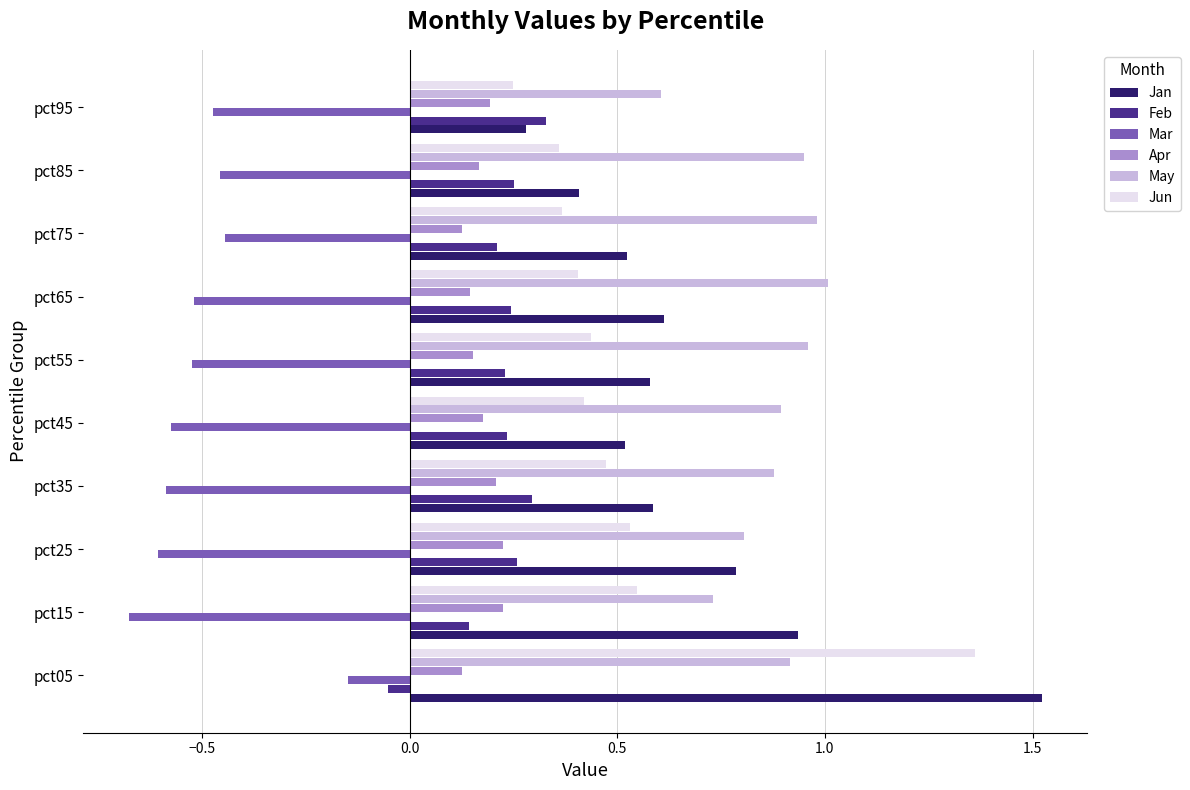

At which category is the sum across all series the highest?

pct05